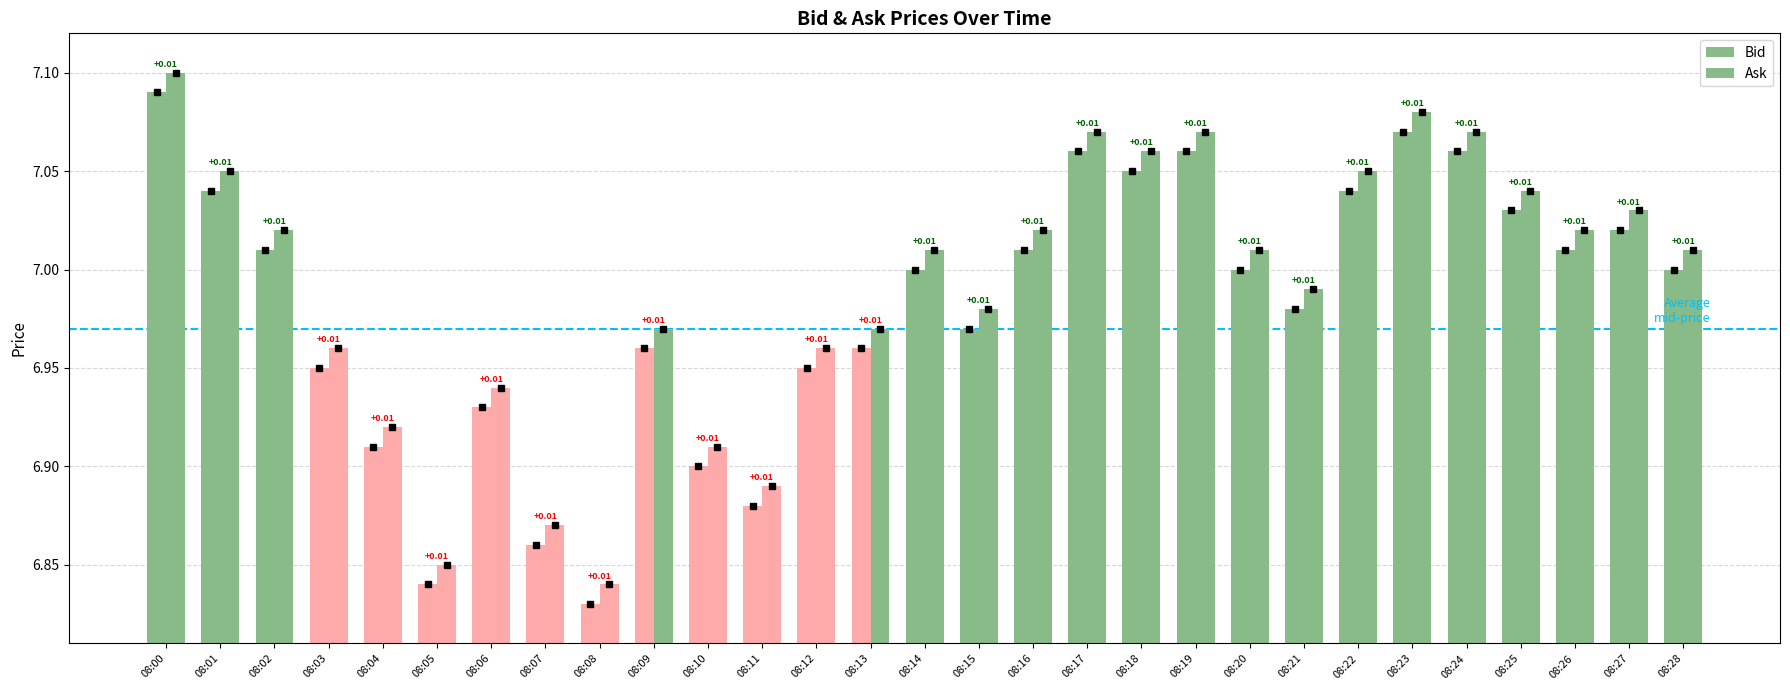

Does the chart contain stacked bars?

No